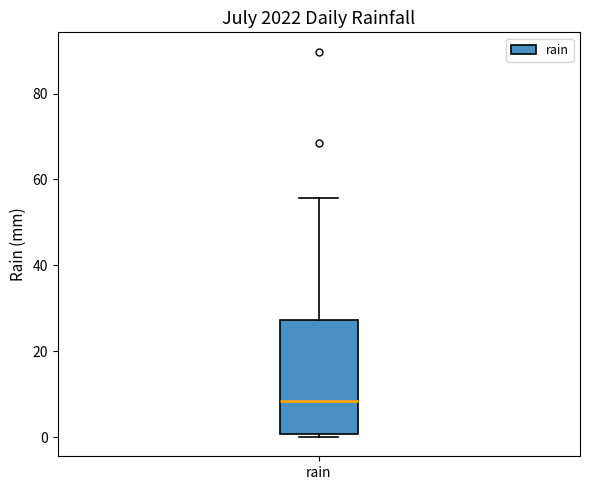

Transcribe this box plot: give where the median line is, the range the box spans, and where the two whiskers end, as read against the y-axis. The values are not printed on the chart, so give them approximately, as read against the axis.

median 8, box 0 to 28, whiskers 0 (just below the box's lower edge) to 56